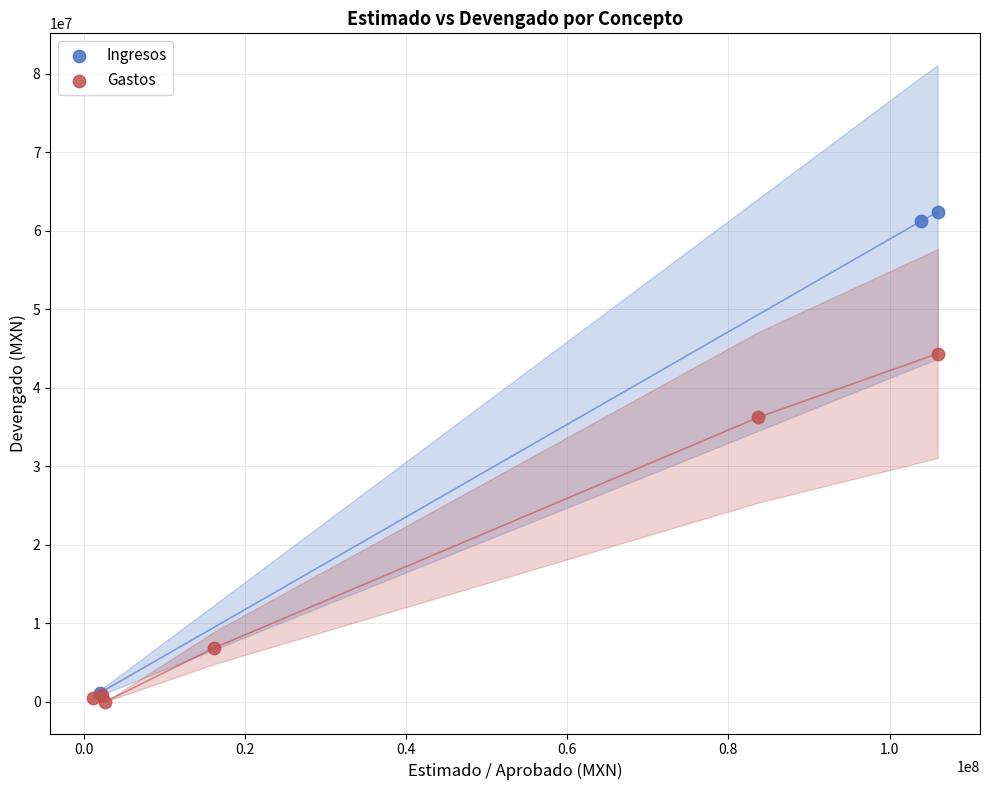

What are all the series names shown in the legend?

Ingresos, Gastos